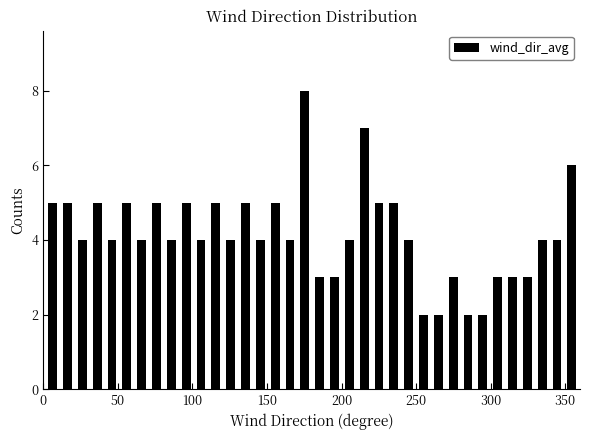

Read against the x-axis, roughly where is the centre of the tallest bar?

175